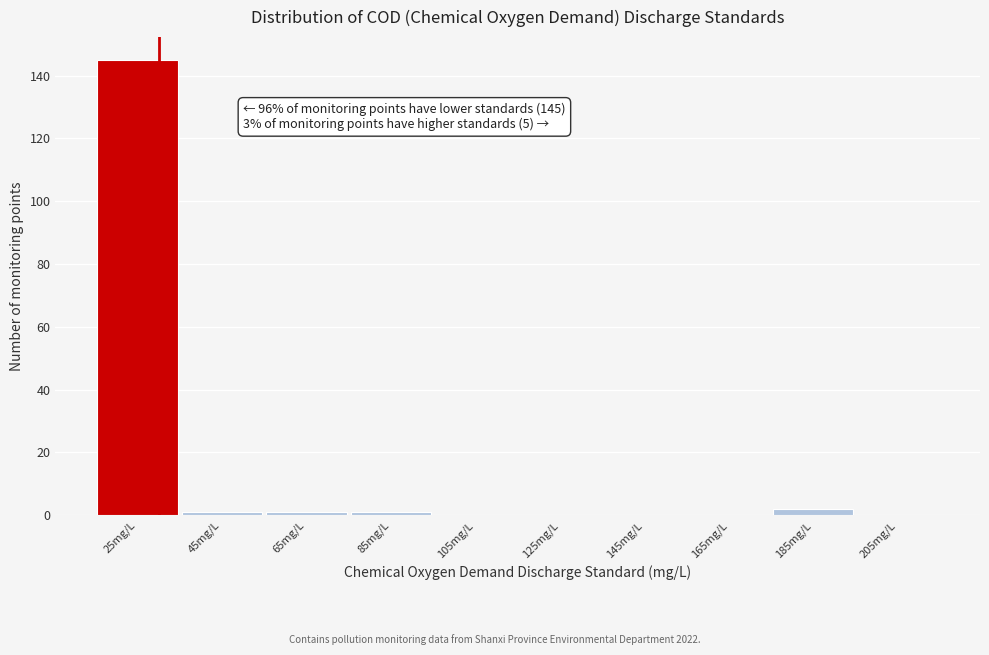

Reading left to right, extract all data points from this chart.

25mg/L=145	45mg/L=1	65mg/L=1	85mg/L=1	105mg/L=0	125mg/L=0	145mg/L=0	165mg/L=0	185mg/L=2	205mg/L=0